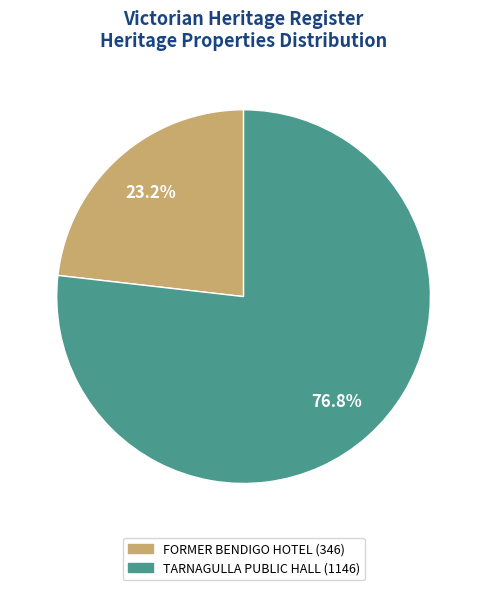

What is the smallest slice in the pie chart?

FORMER BENDIGO HOTEL